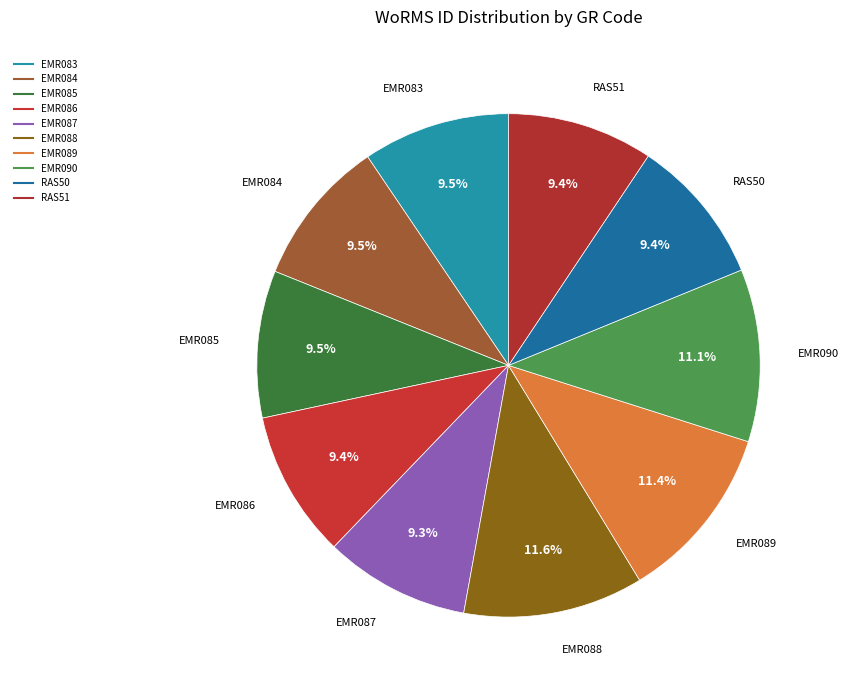

Between EMR087 and EMR085, which is larger?

EMR085